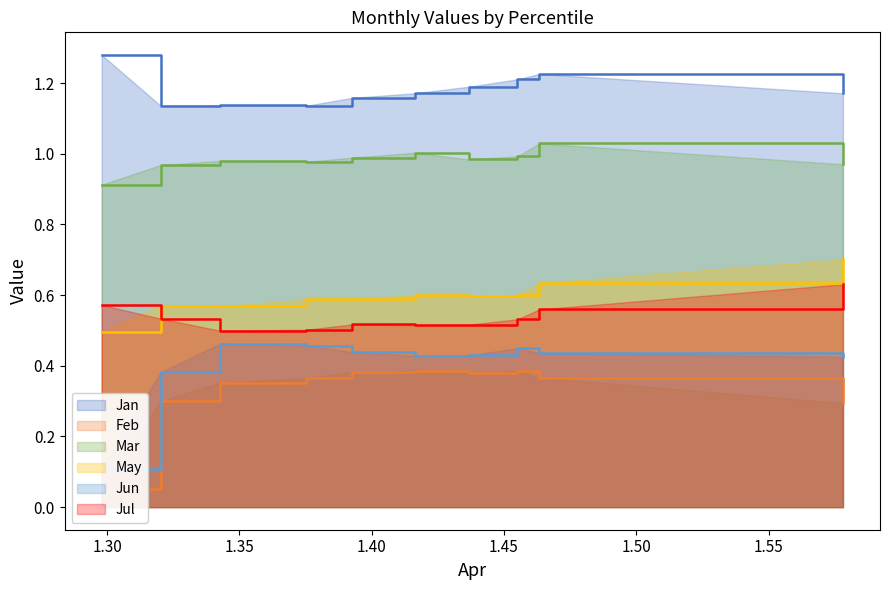

What is the value of the Mar point at the 7th from the left?

1.0